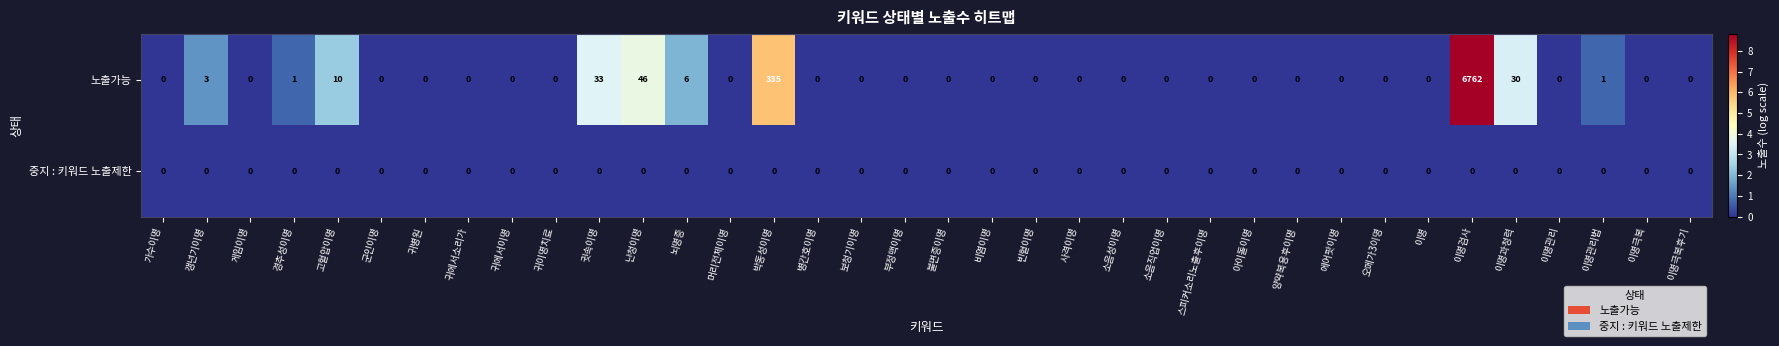

How many categories are shown in the chart?

36